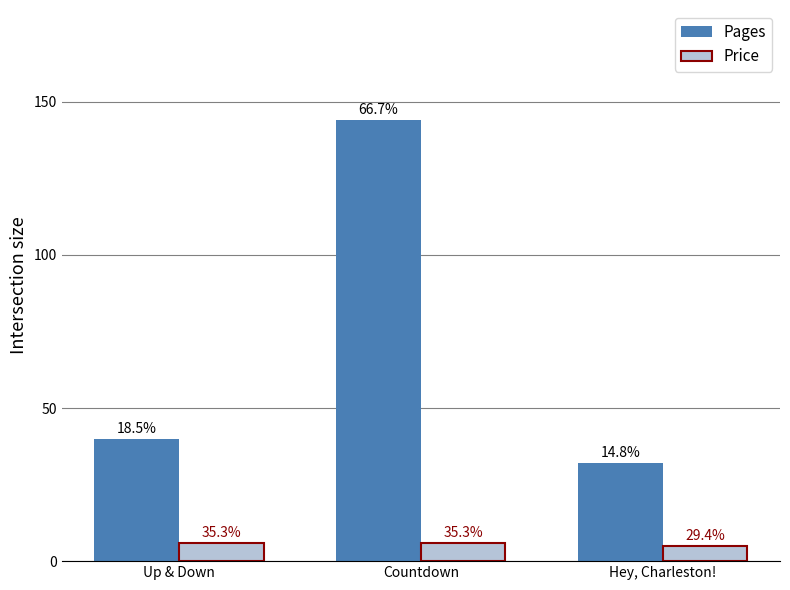

How many bars are there in total?

6